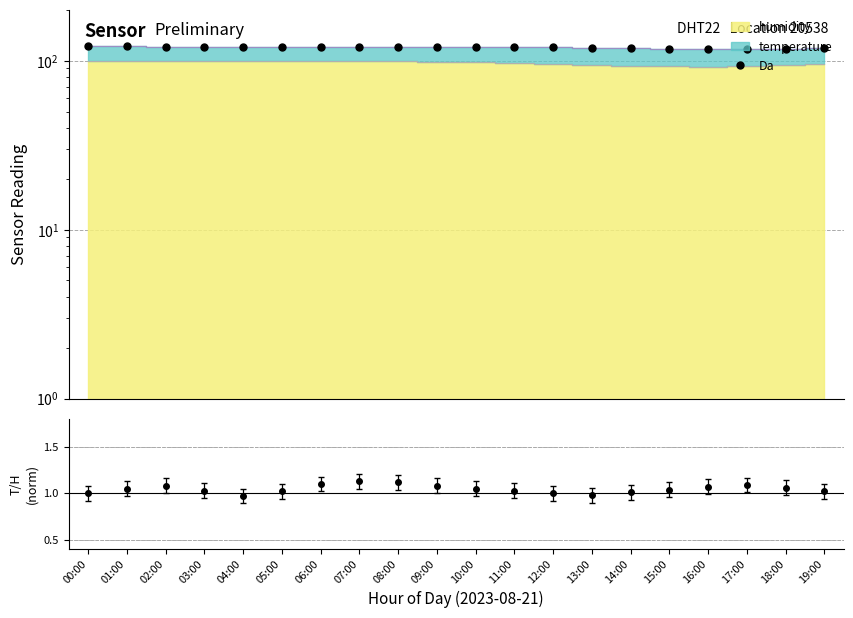

What is the sum of the values at 12:00 and 00:00?

241.9